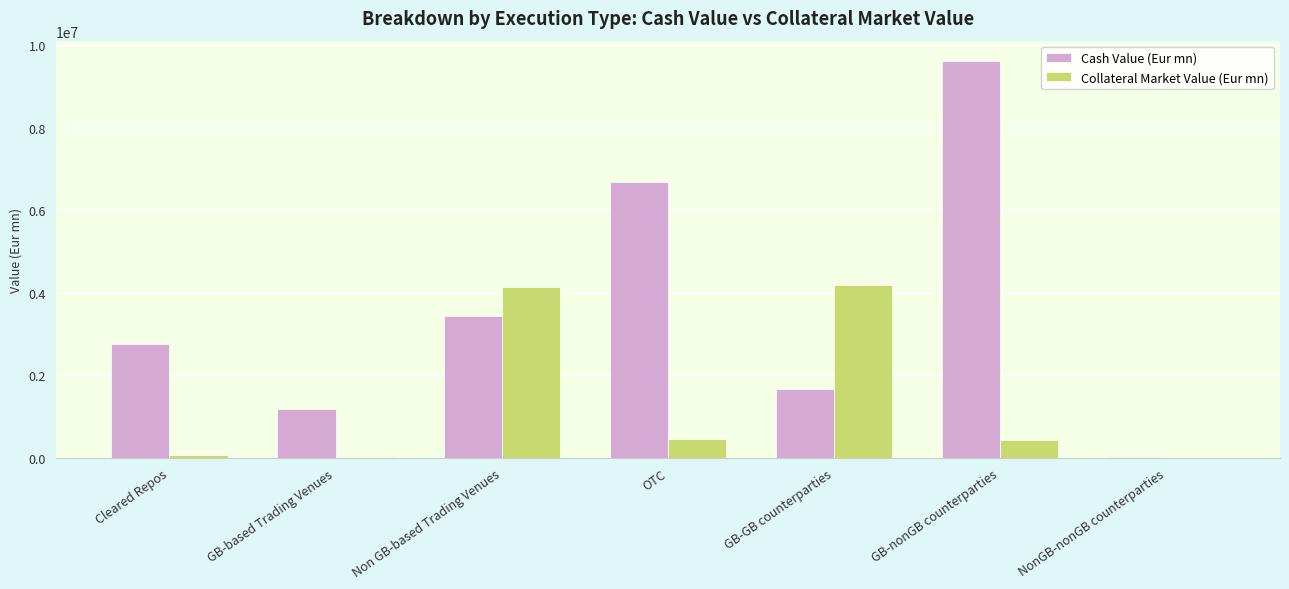

What is the sum of the Cash Value (Eur mn) values at GB-GB counterparties and OTC?

8341289.4